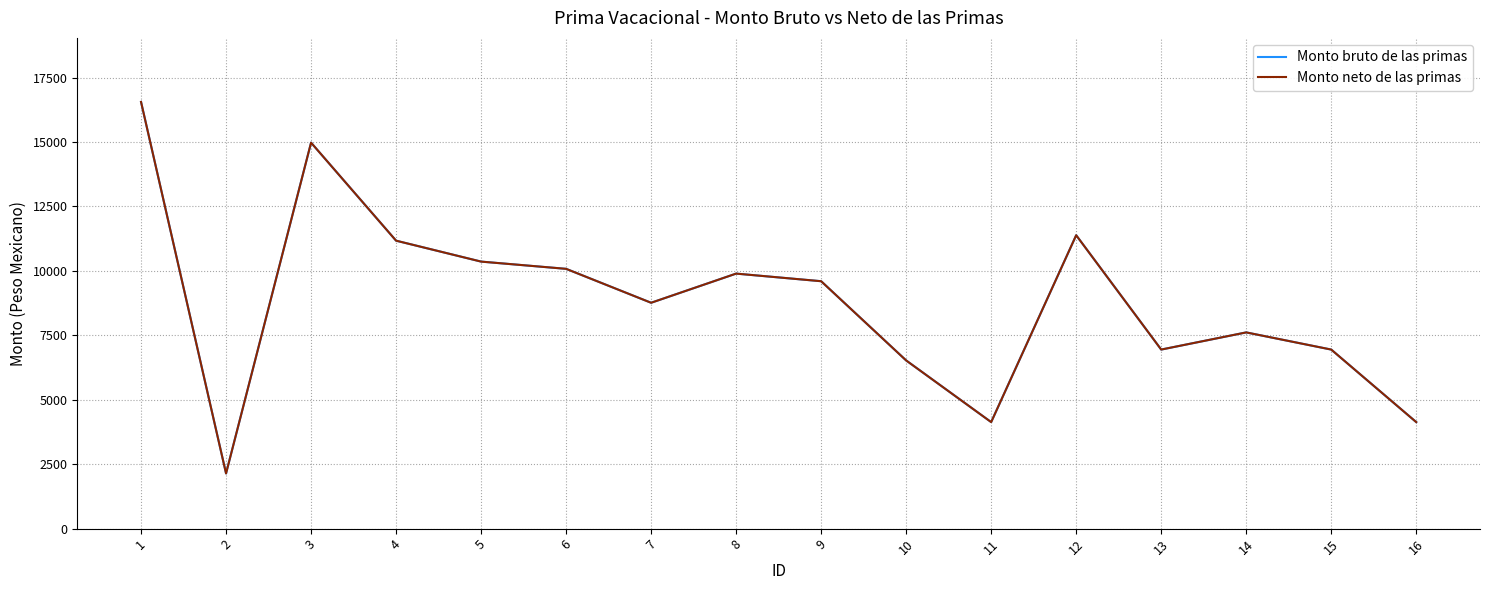

Reading left to right, list all the values displayed in this chart.

Monto bruto de las primas: 1=16556	2=2141	3=14975	4=11172	5=10360	6=10079	7=8763	8=9894	9=9599	10=6525	11=4133	12=11383	13=6947	14=7613	15=6947	16=4133
Monto neto de las primas: 1=16556	2=2141	3=14975	4=11172	5=10360	6=10079	7=8763	8=9894	9=9599	10=6525	11=4133	12=11383	13=6947	14=7613	15=6947	16=4133